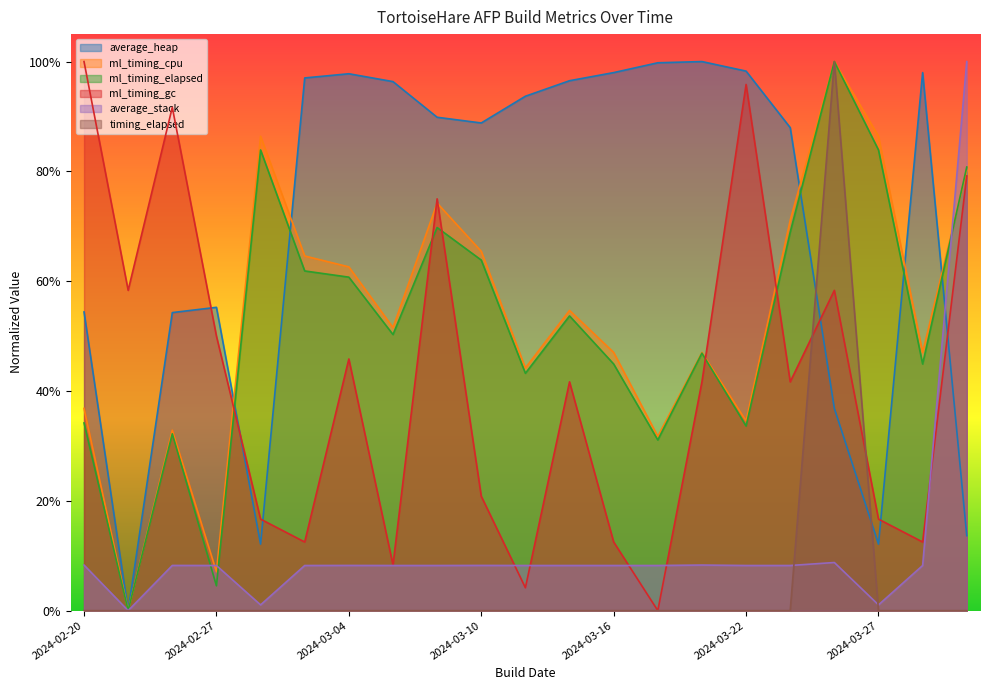

Count the timing_elapsed values in the range 0 to 1.

21